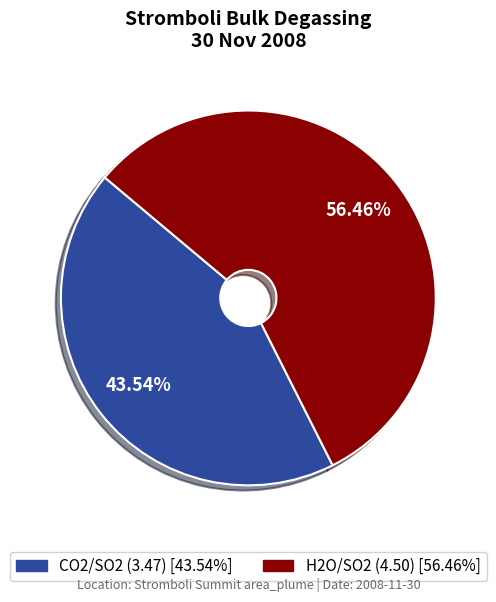

Rank the categories by value from highest to lowest.

H2O/SO2, CO2/SO2